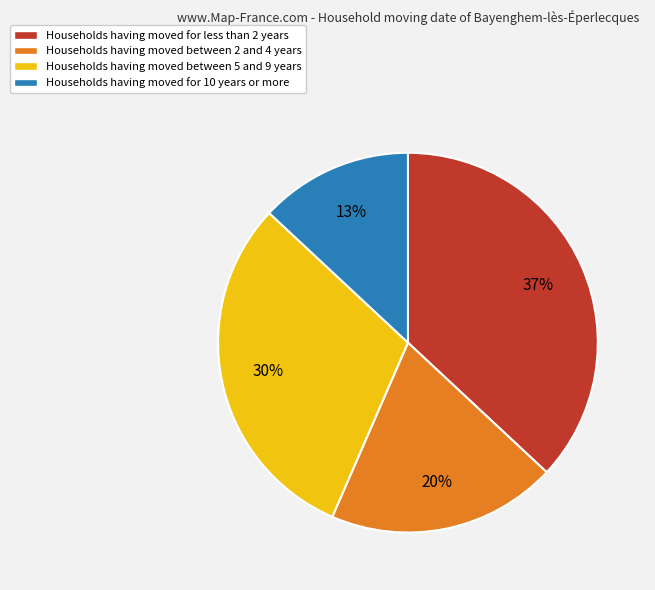

To the nearest percent, what is the average slice percentage?

25%